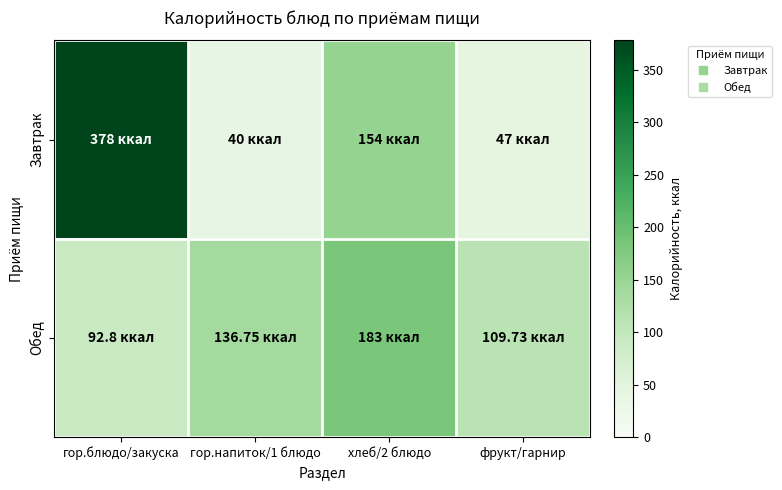

What is the maximum value shown in the chart?

378.0